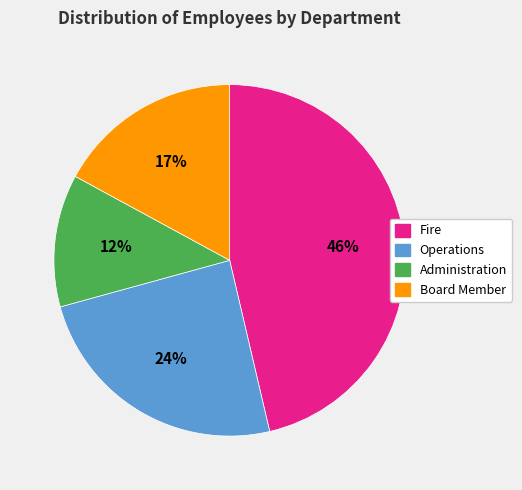

To the nearest percent, what portion does Board Member represent?

17%